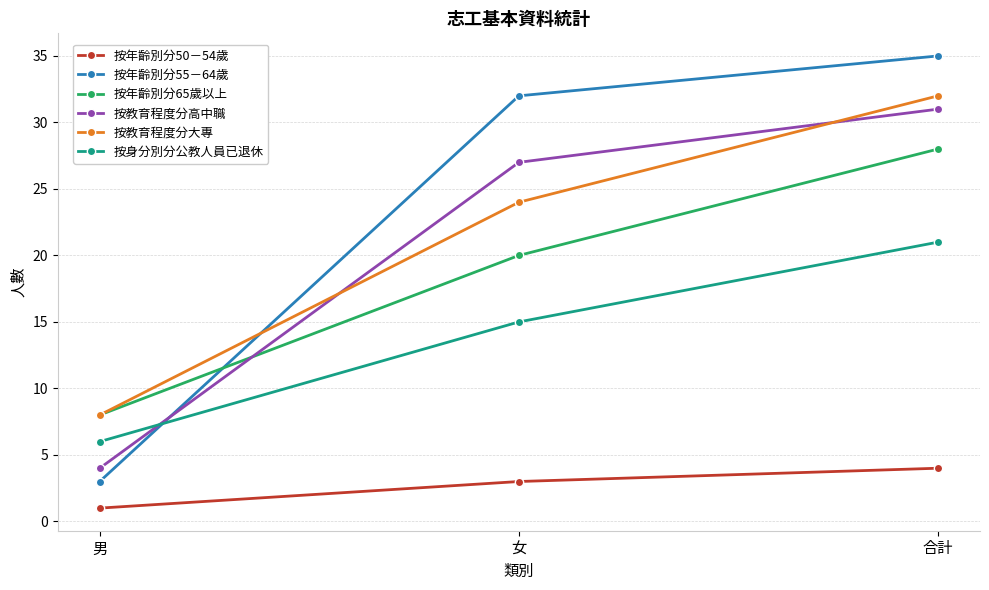

Between 男 and 合計, which series saw the biggest shift?

按年齡別分55－64歲